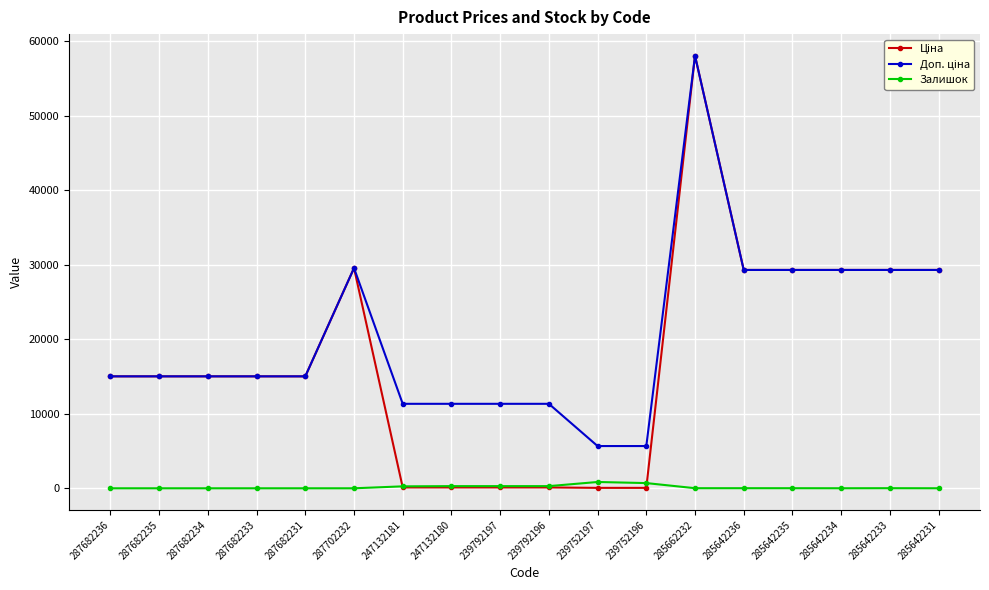

How many data points in Залишок are less than 12?

9